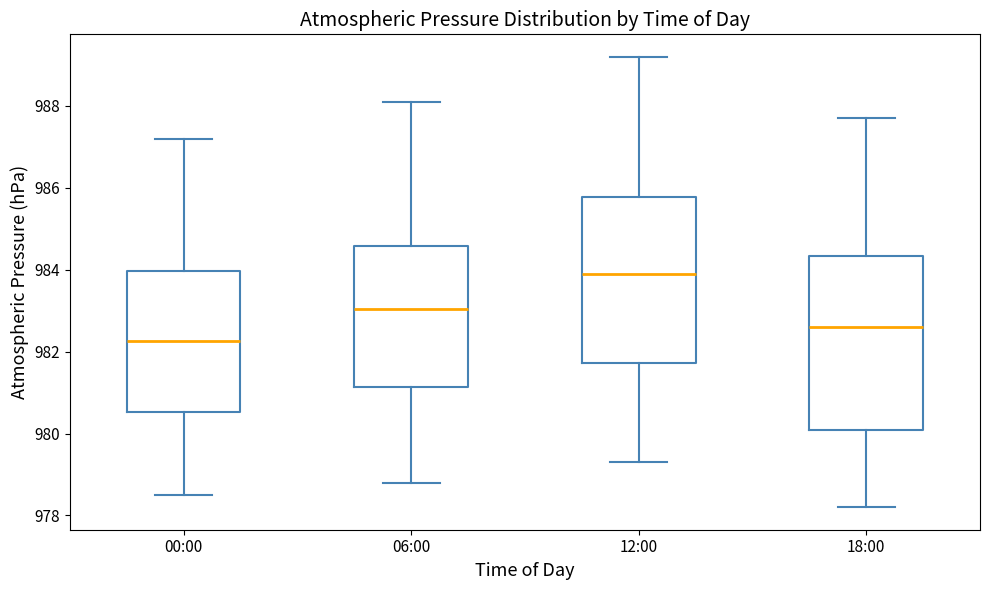

Which box has the lowest median line?

00:00